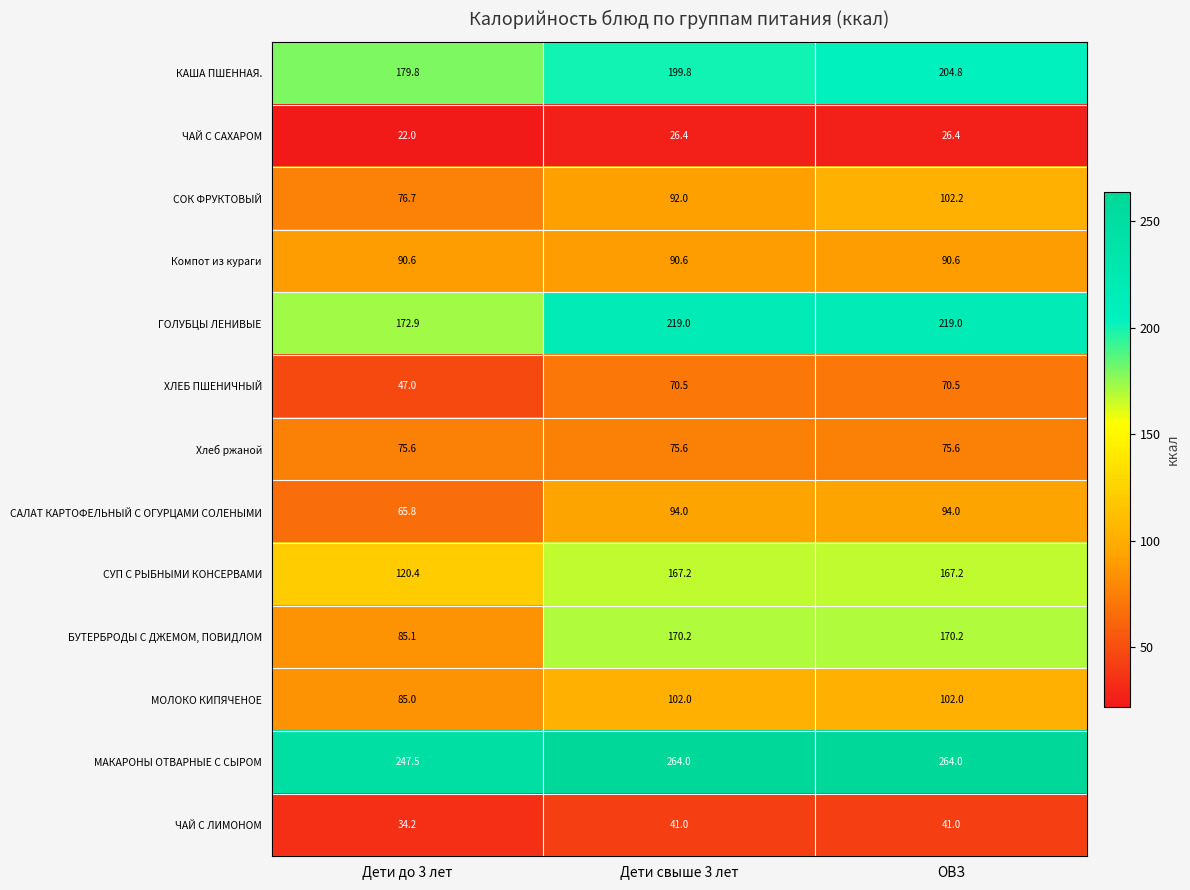

What value does the МАКАРОНЫ ОТВАРНЫЕ С СЫРОМ series have at Дети до 3 лет?

247.5